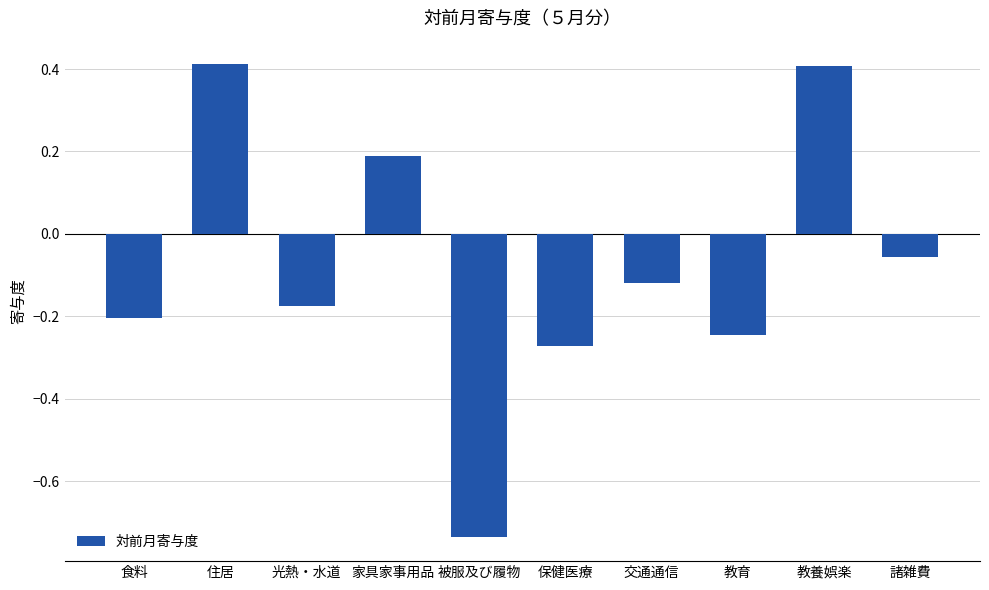

What is the label of the 9th bar from the left?

教養娯楽